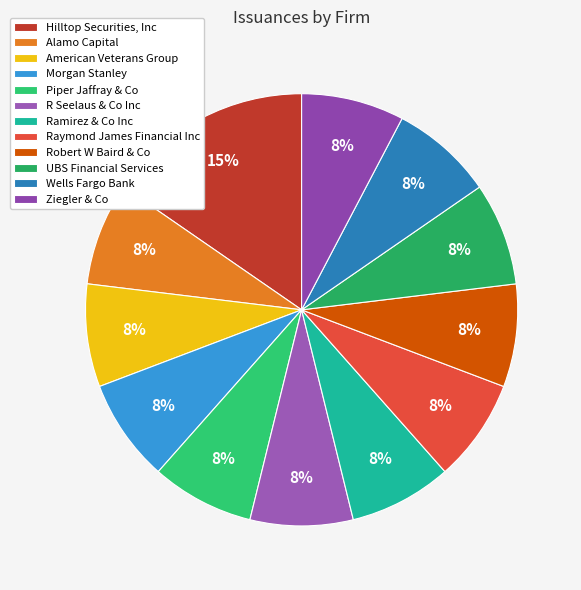

The Alamo Capital slice represents 8% of the pie. True or false?

True